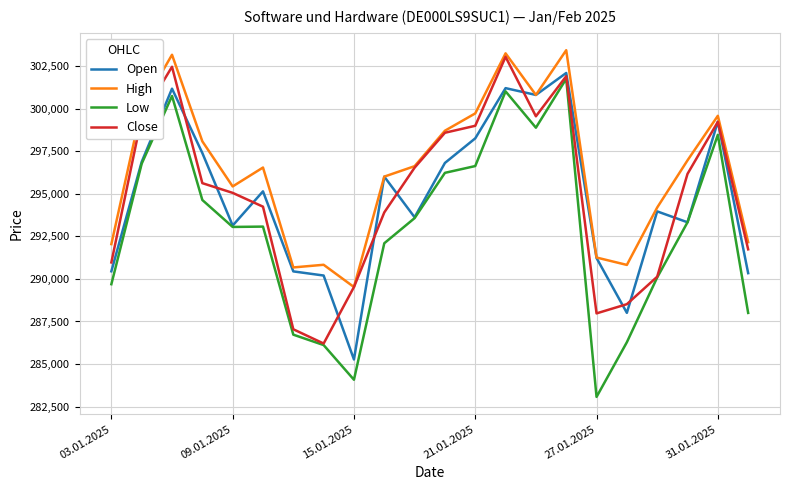

At how many categories does at least one series exceed 302240?

3